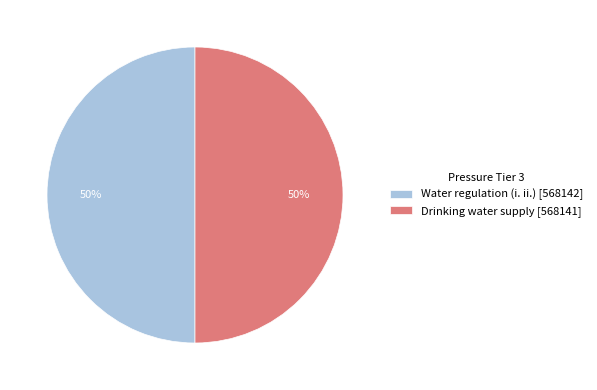

What is the ratio of the value at Drinking water supply [568141] to the value at Water regulation (i. ii.) [568142]?

1.0